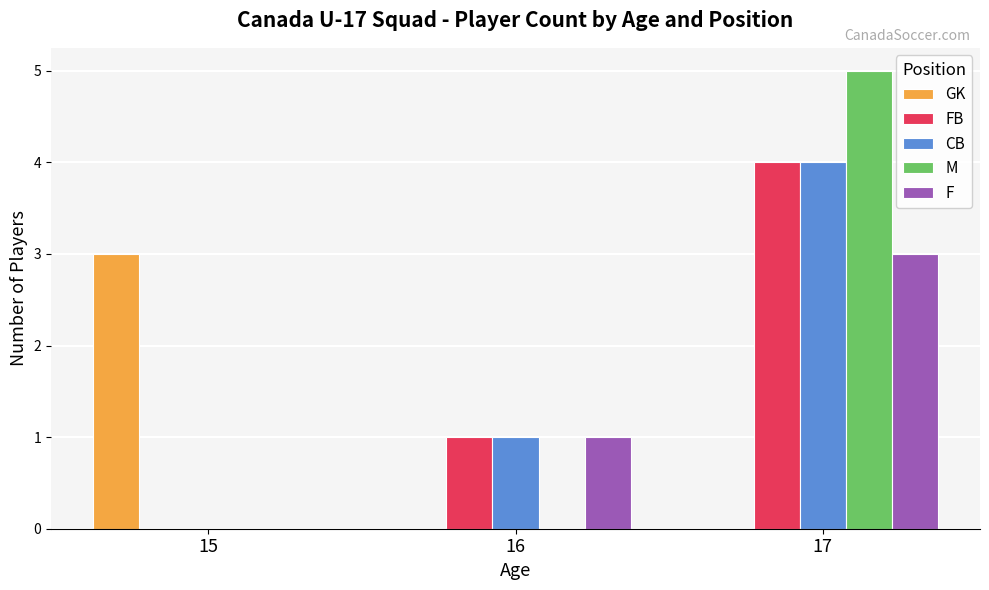

Which series has the widest spread of values?

M